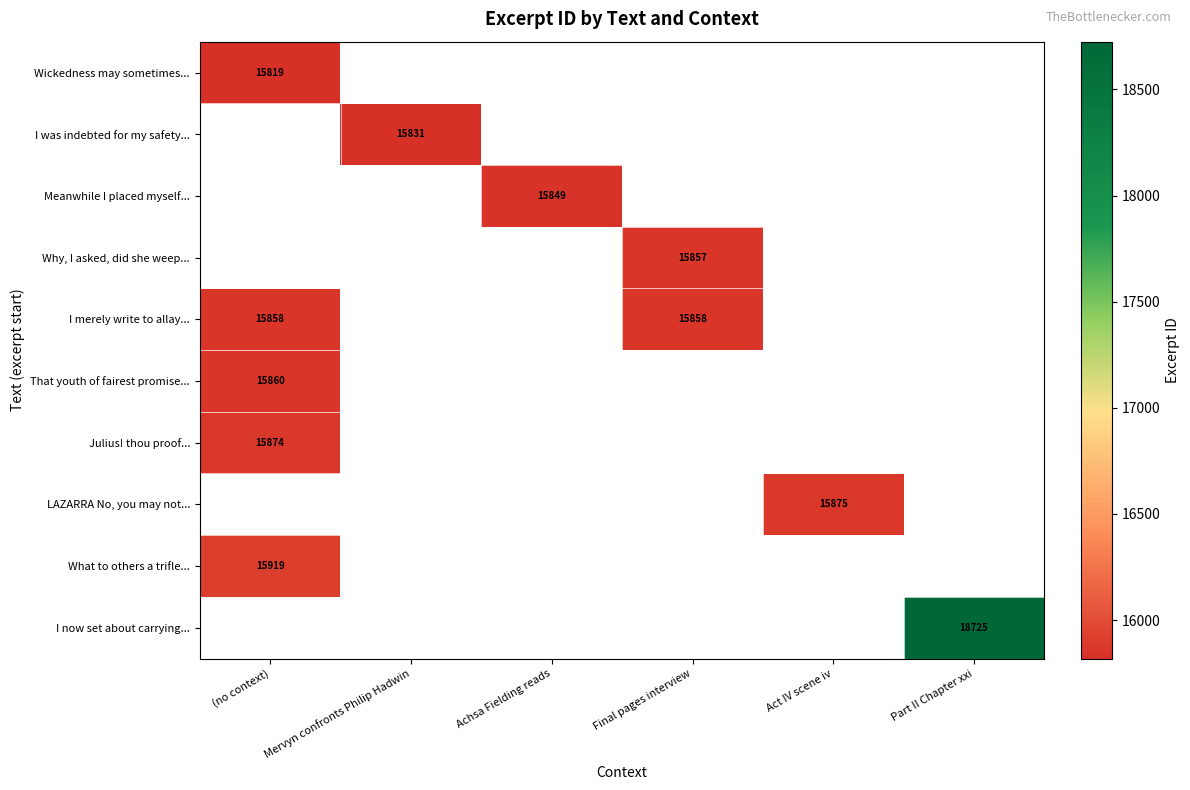

True or false: What to others a trifle... has a value of 26961 at (no context).

False